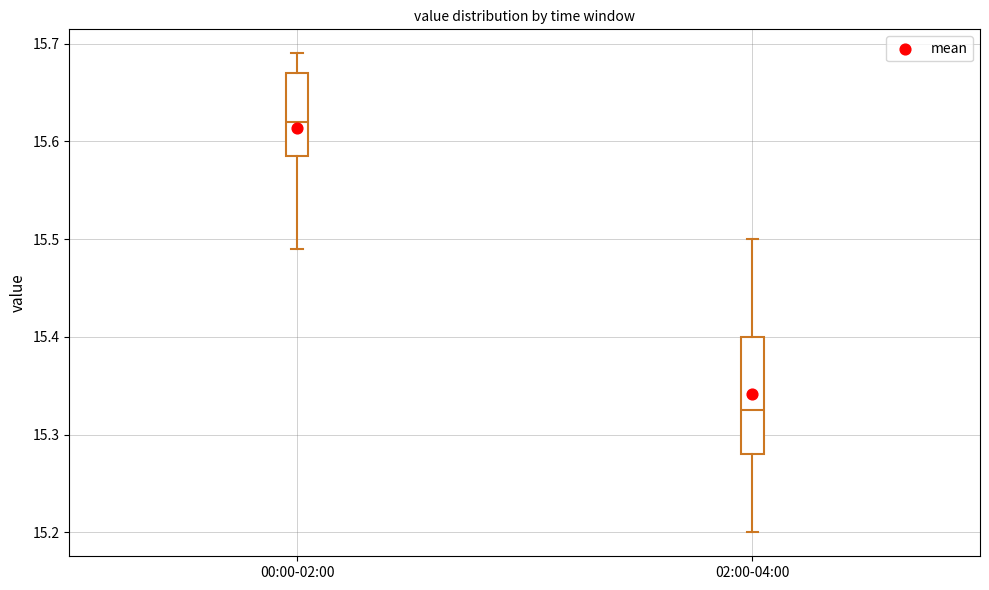

Where does the upper whisker of the box for 00:00-02:00 end on the y-axis? The values are not printed on the chart, so give them approximately, as read against the axis.

15.69